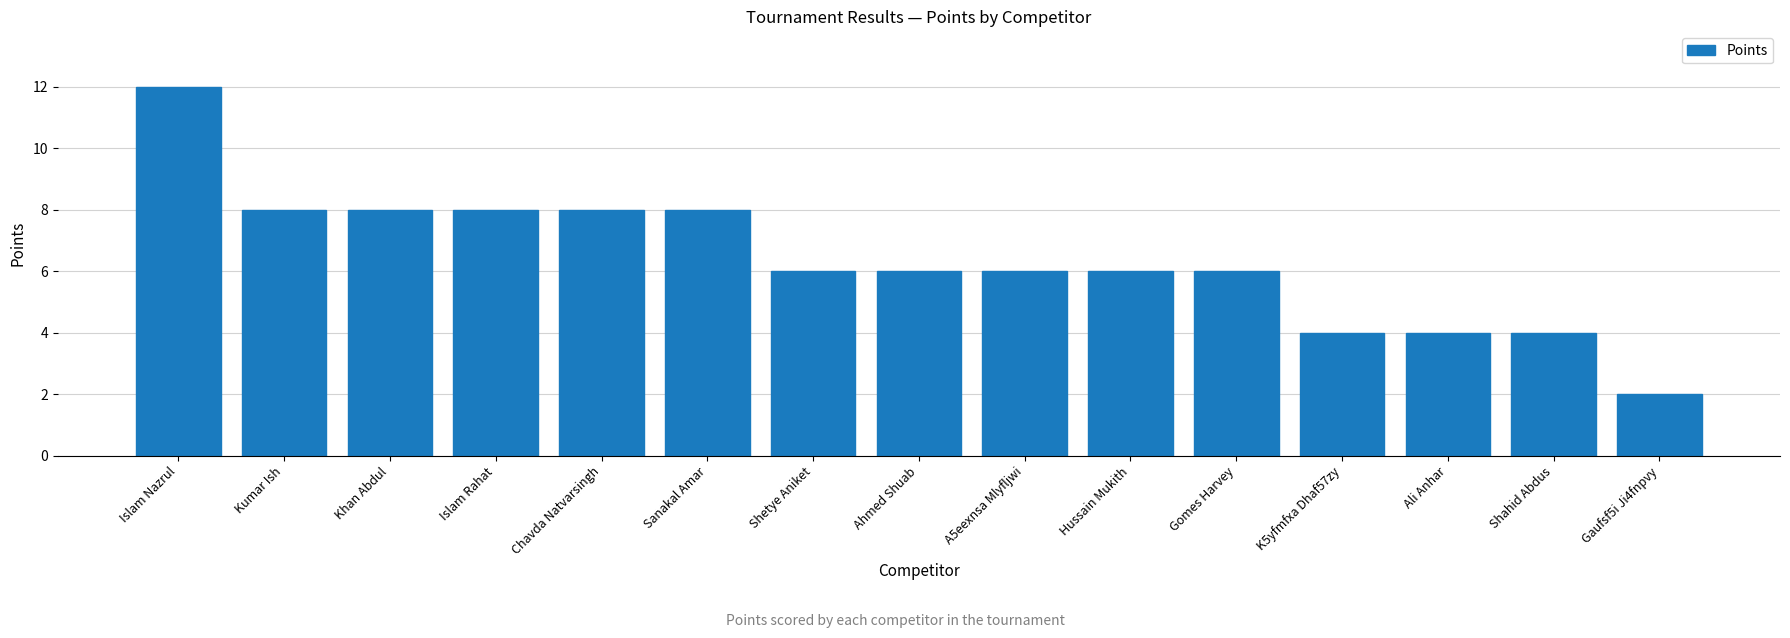

The value at Gomes Harvey is 6. True or false?

True